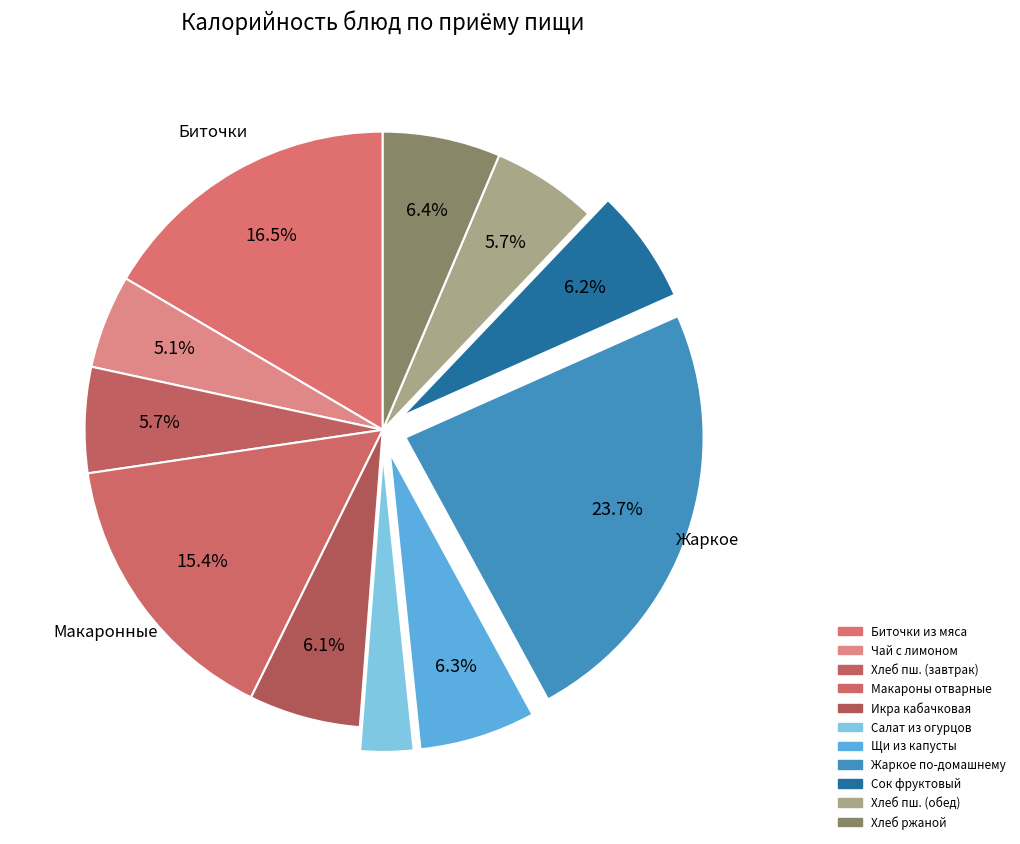

Count the number of slices in the pie.

11